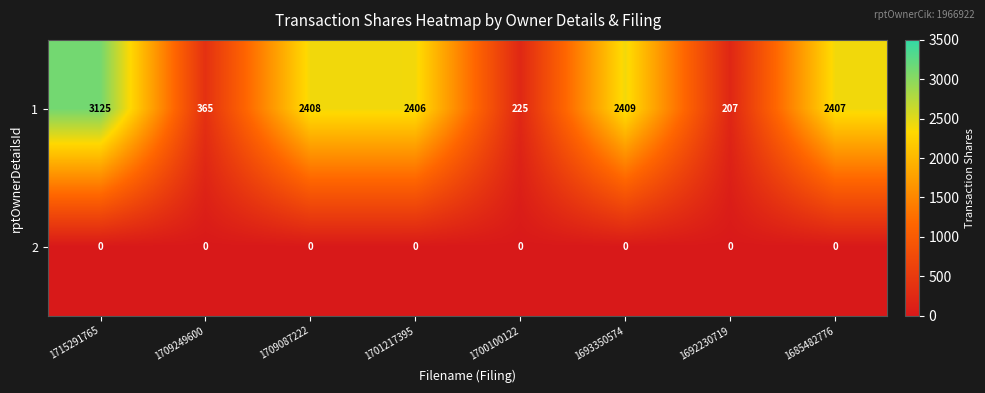

At how many categories does at least one series exceed 1232?

5